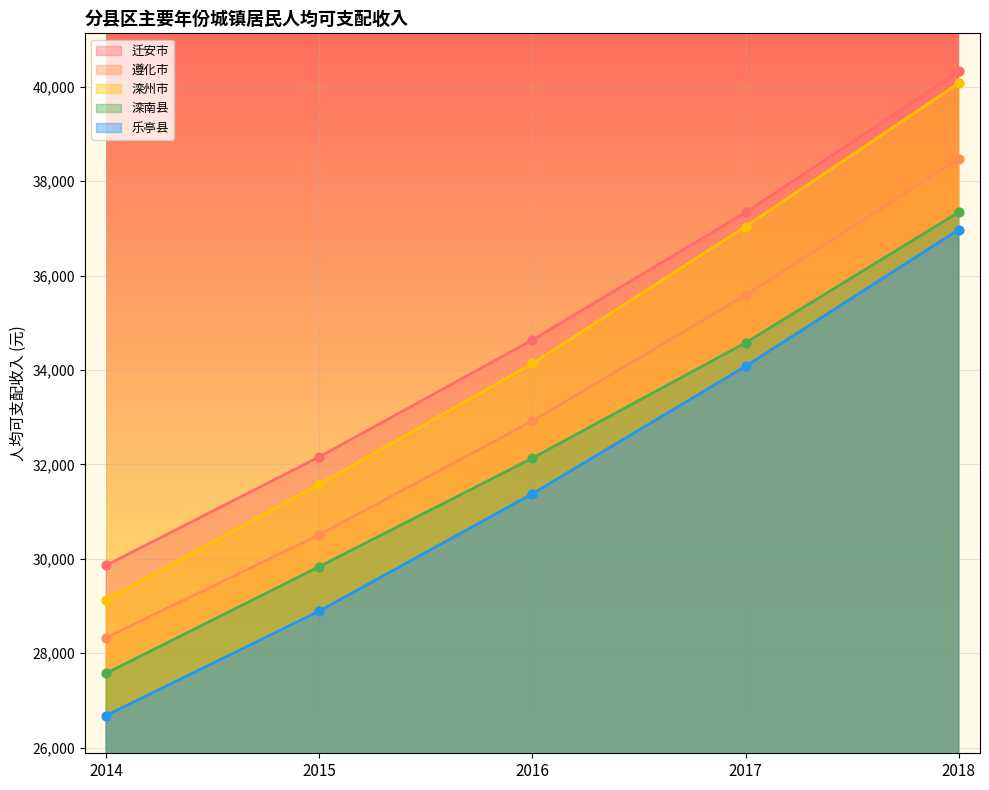

What is the total value across all series at 2016?

165206.0